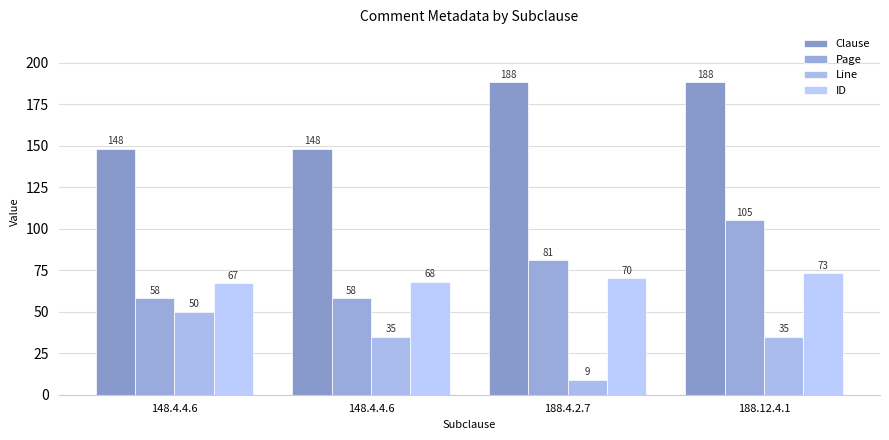

Reading right to left, what are all the values shown in this chart?

Clause: 188	188	148	148
Page: 105	81	58	58
Line: 35	9	35	50
ID: 73	70	68	67